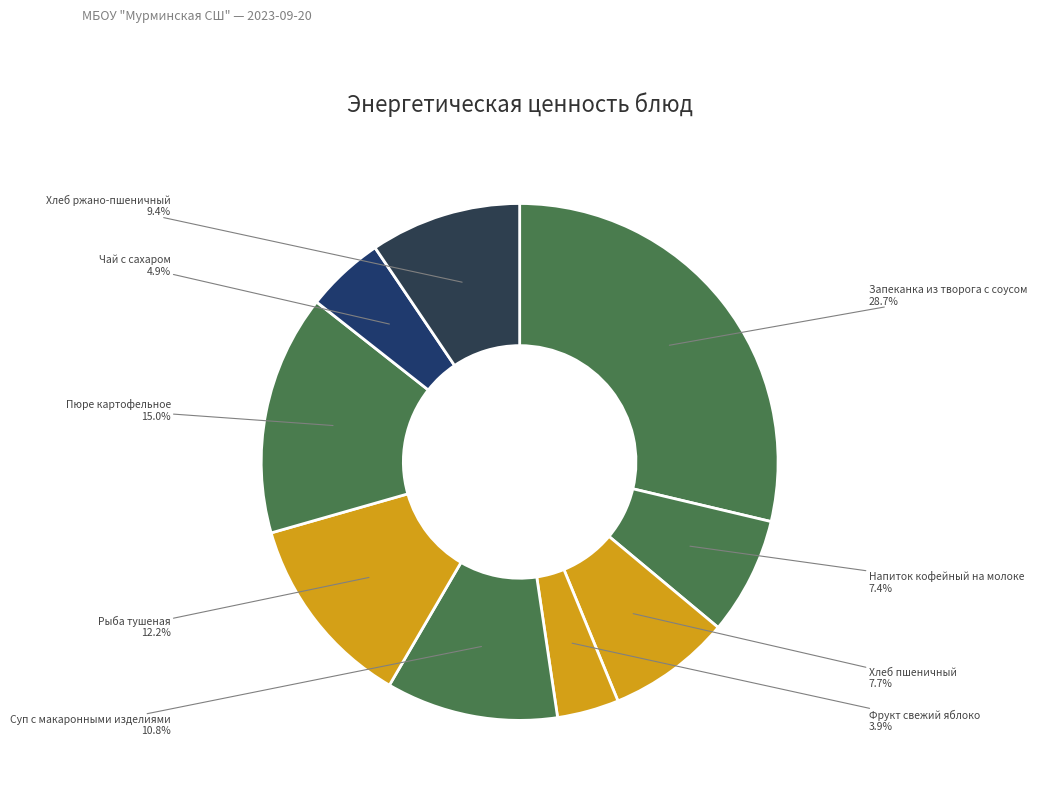

Does Чай с сахаром account for over 50% of the chart?

No